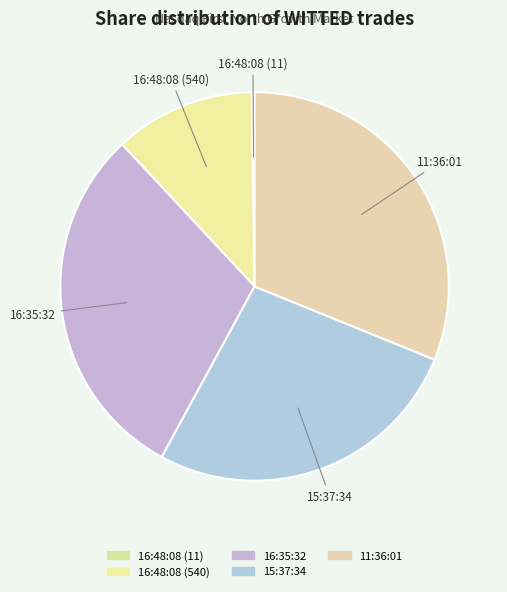

What is the largest slice in the pie chart?

11:36:01